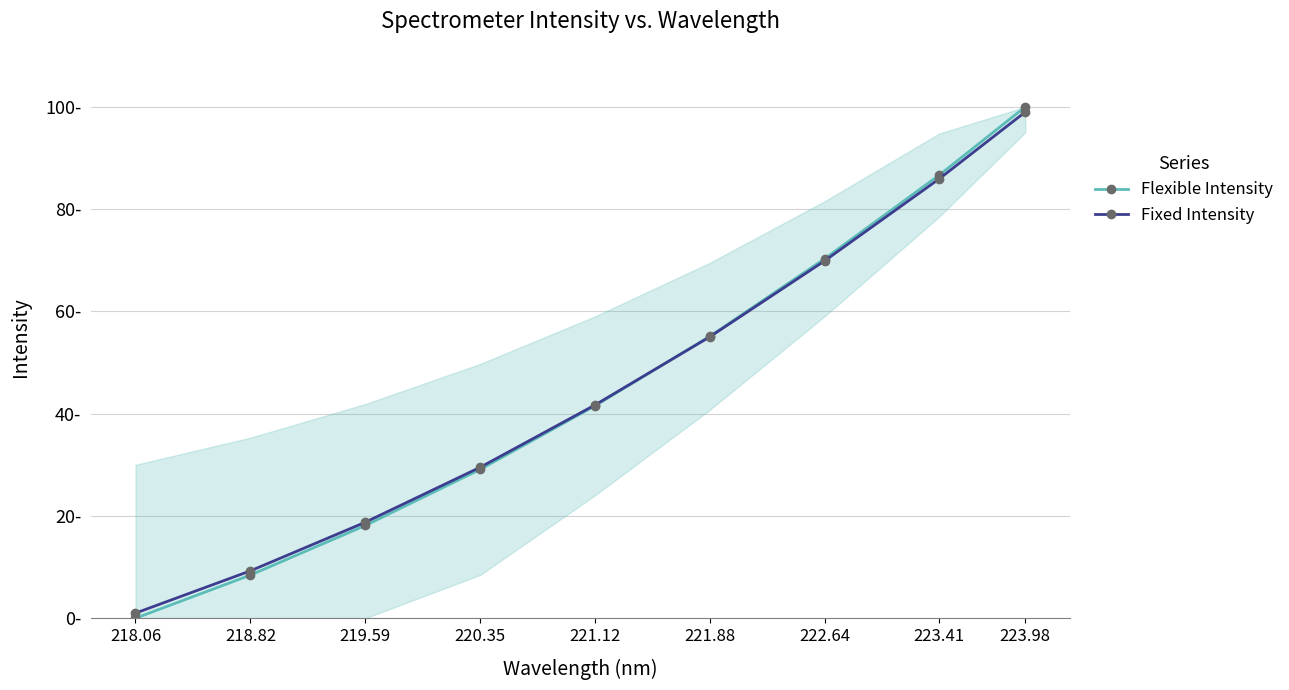

Between which two adjacent categories do Fixed Intensity and Flexible Intensity first intersect?

221.12 and 221.88